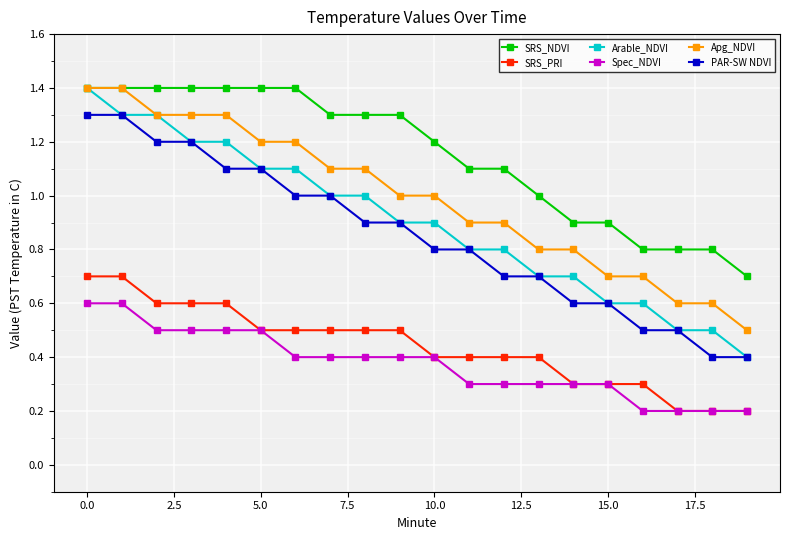

What are all the series names shown in the legend?

SRS_NDVI, SRS_PRI, Arable_NDVI, Spec_NDVI, Apg_NDVI, PAR-SW NDVI